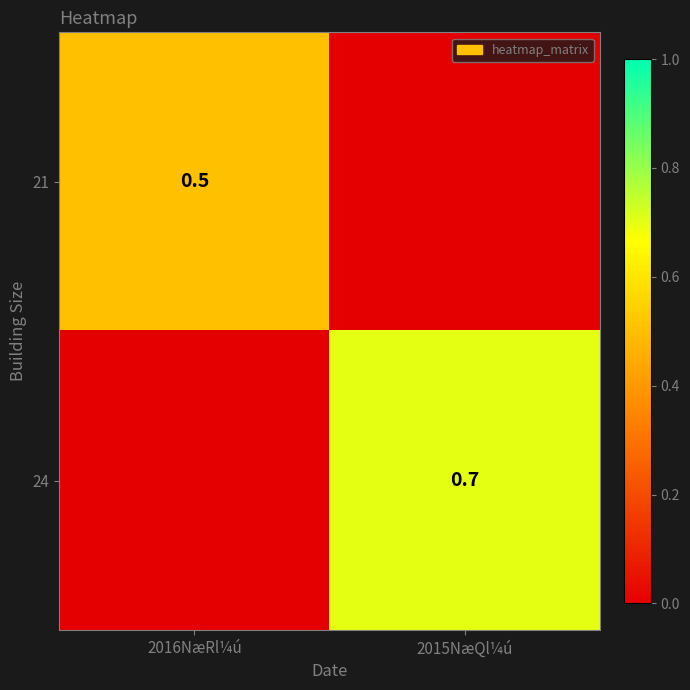

The 24 series shows 0.4 at 2015NæQl¼ú. True or false?

False